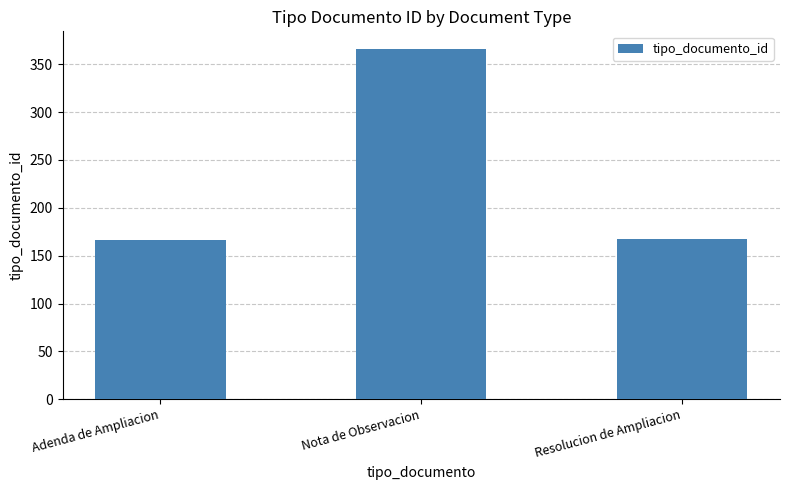

The chart shows a value of 653 at Nota de Observacion. True or false?

False